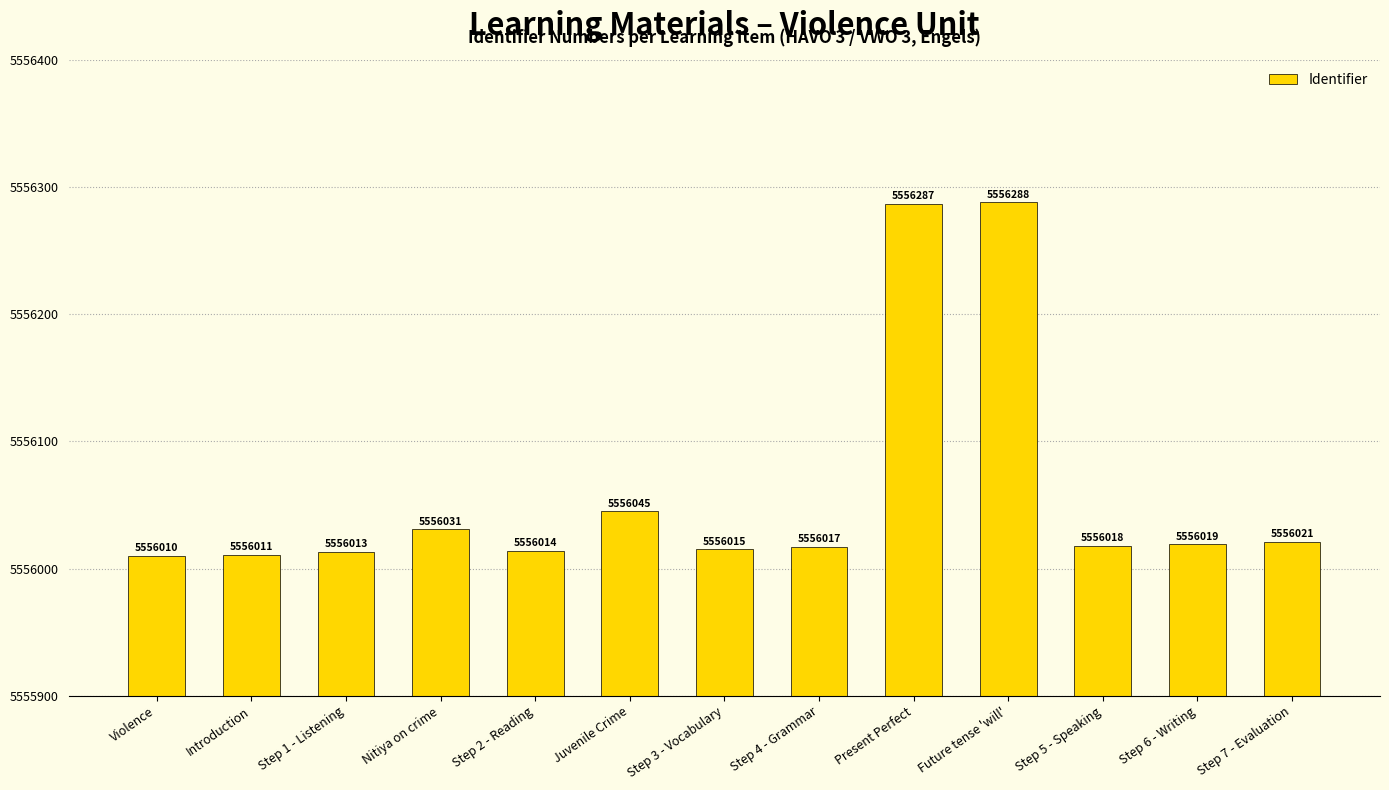

What value does the data have at Step 5 - Speaking, to the nearest 50?

5556000